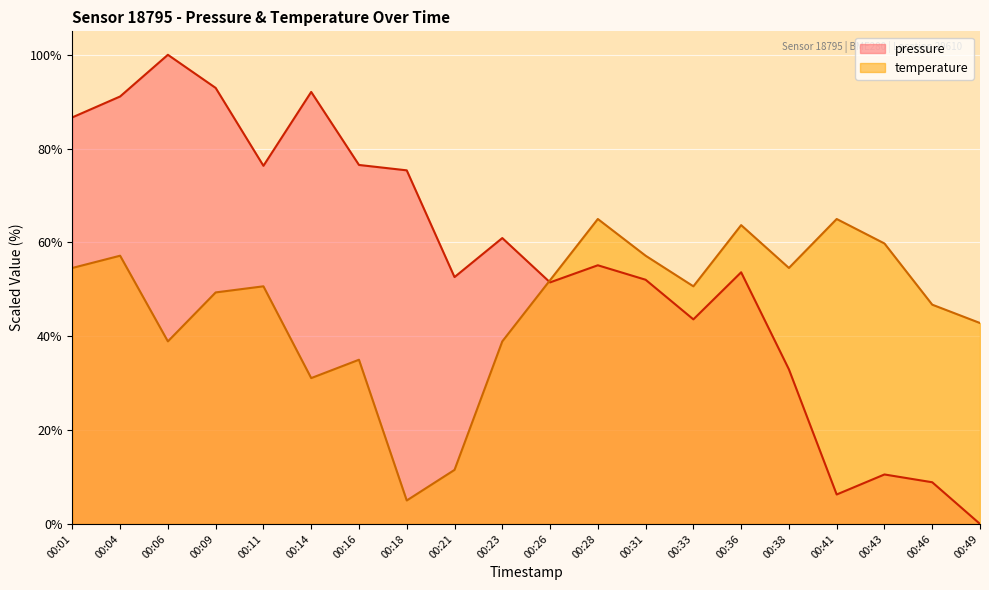

Is the value of pressure at 00:09 greater than the value of temperature at 00:41?

Yes